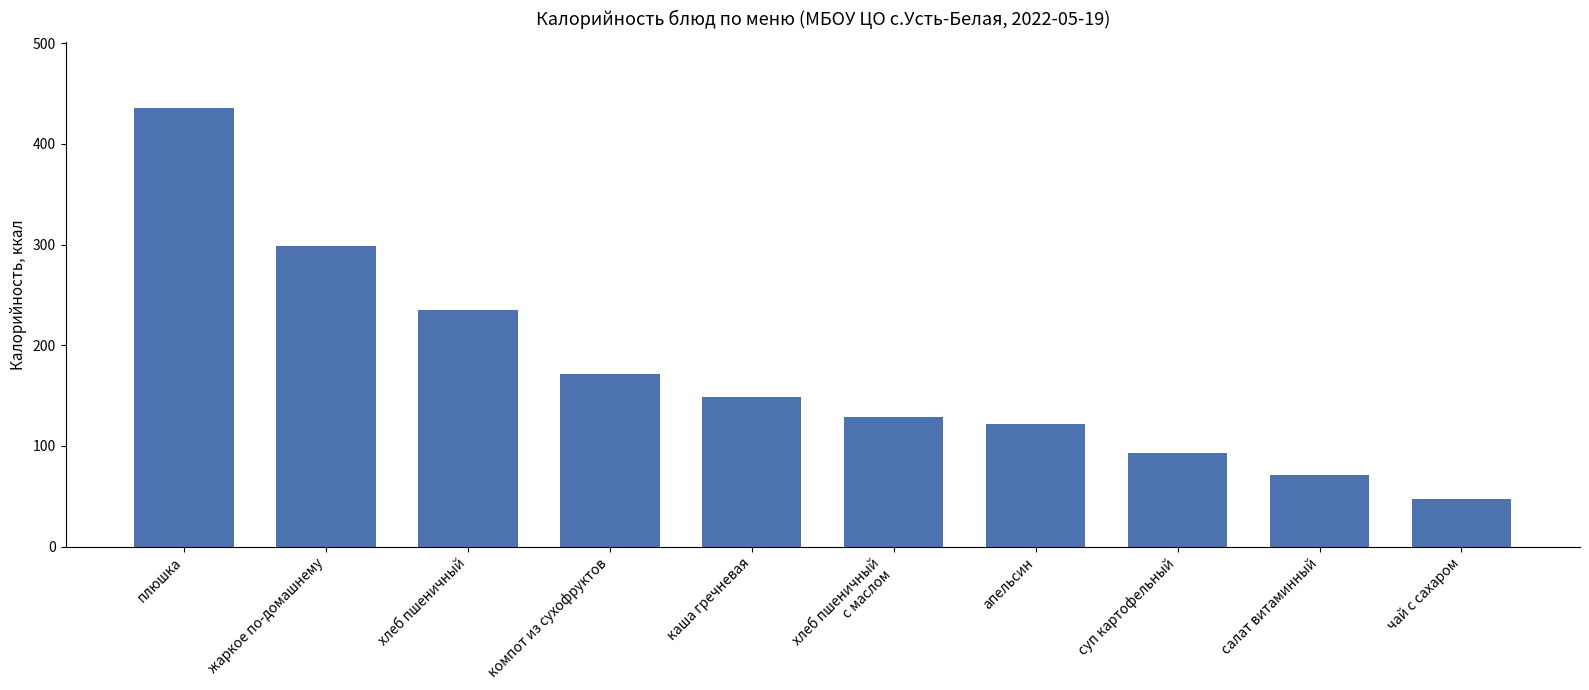

List the labels in order of value, smallest first.

чай с сахаром, салат витаминный, суп картофельный, апельсин, хлеб пшеничный
с маслом, каша гречневая, компот из сухофруктов, хлеб пшеничный, жаркое по-домашнему, плюшка